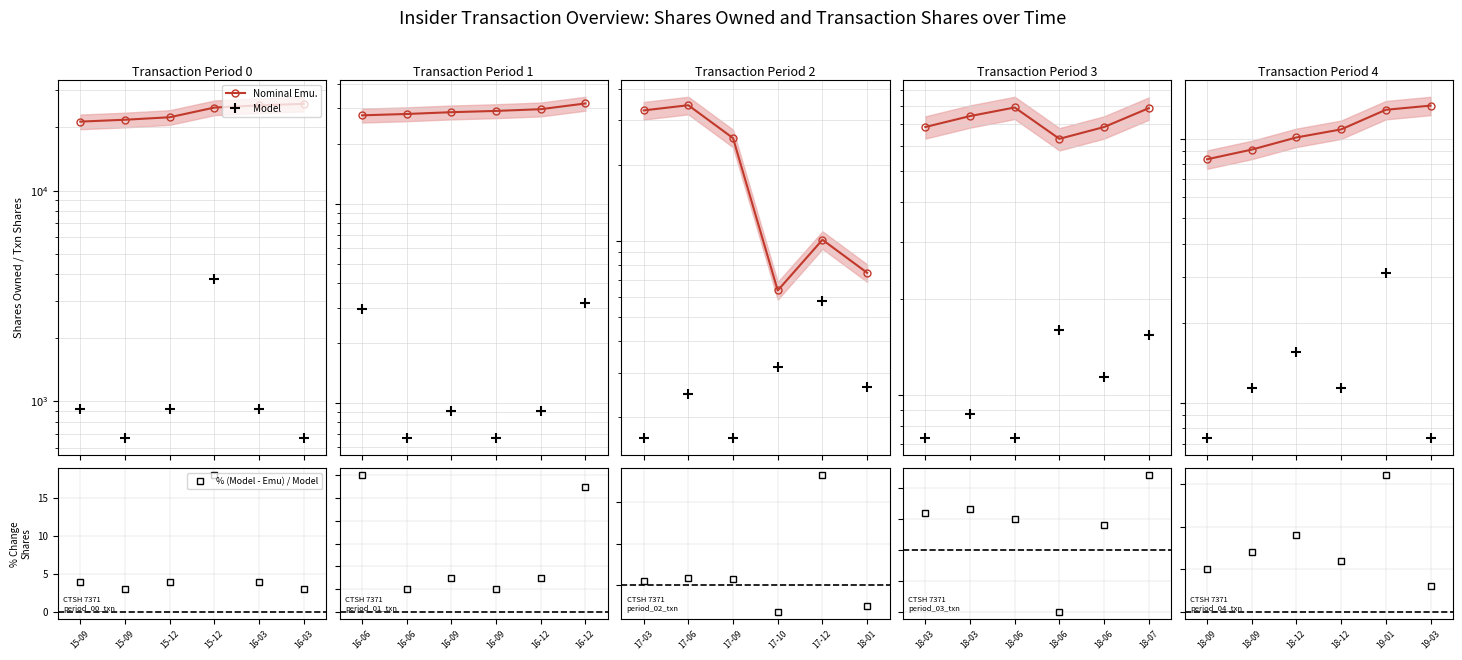

Rank the categories by % (Model - Emu) / Model value from lowest to highest.

15-09, 16-03, 15-09, 15-12, 16-03, 15-12